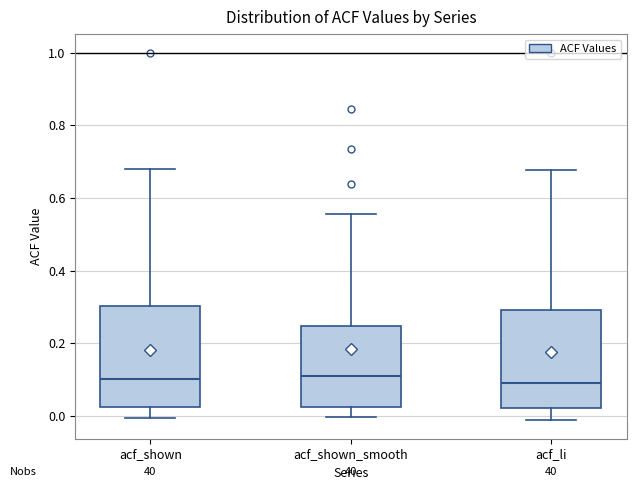

Where is the lower edge of the box for acf_shown_smooth on the y-axis? The values are not printed on the chart, so give them approximately, as read against the axis.

0.02